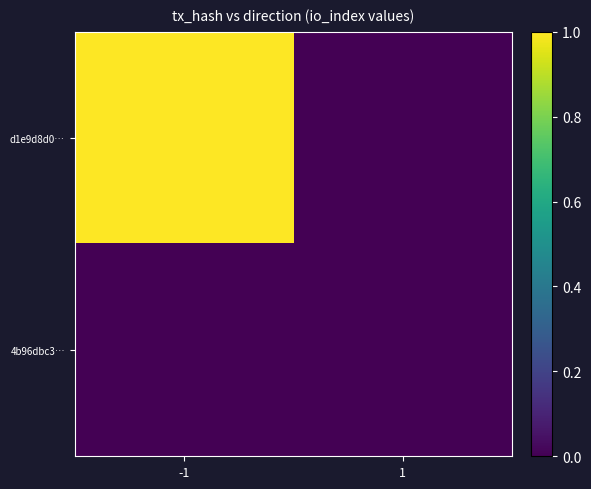

Reading left to right, what are all the values shown in this chart?

d1e9d8d0…: -1=1	1=0
4b96dbc3…: -1=0	1=0